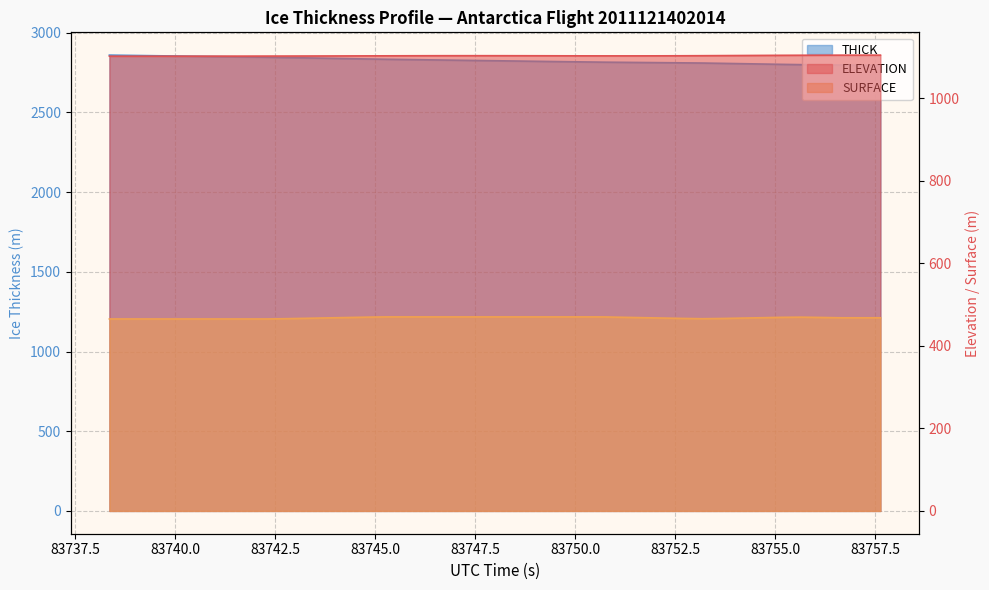

Which category has the highest value across all series?

83738.3547